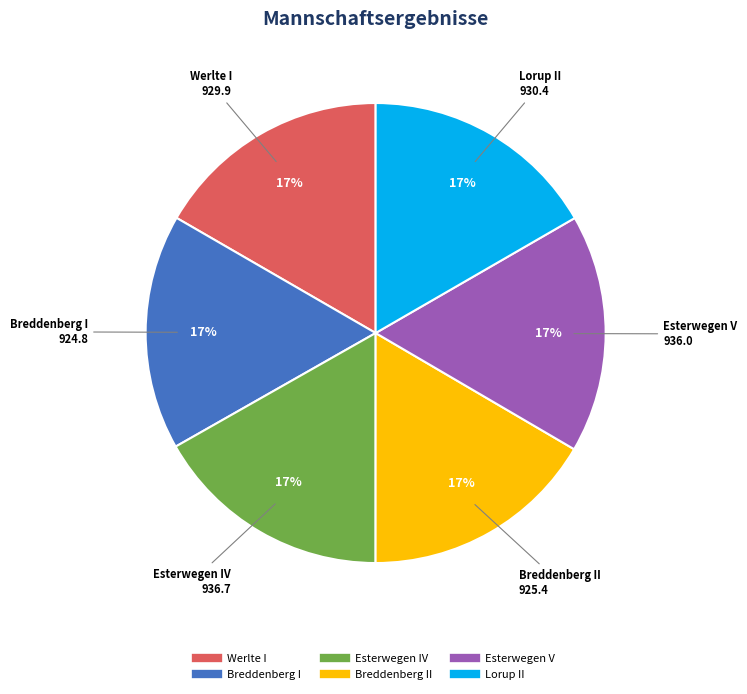

Is there a majority slice in this chart?

No